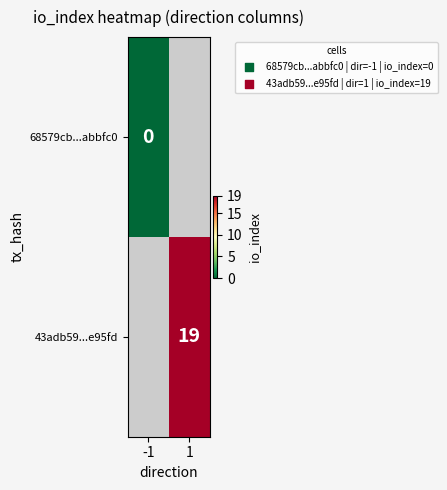

Is the value of 68579cb...abbfc0 at -1 greater than the value of 43adb59...e95fd at 1?

No